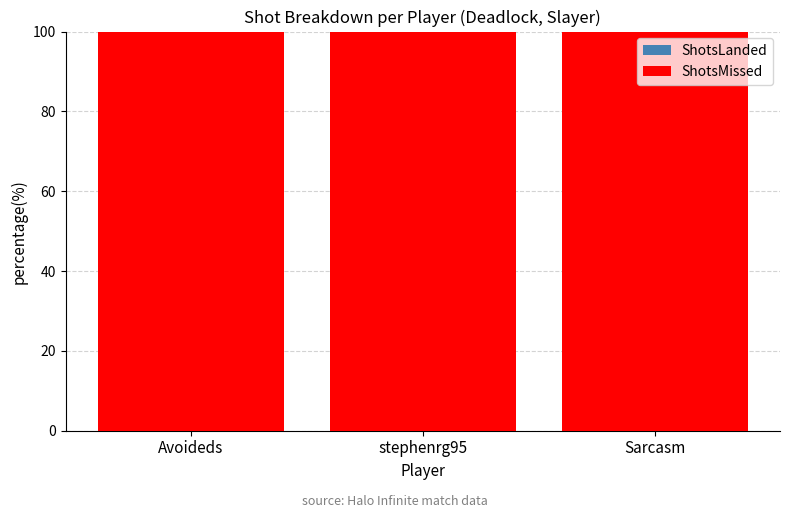

What is the label of the 1st bar from the right?

Sarcasm